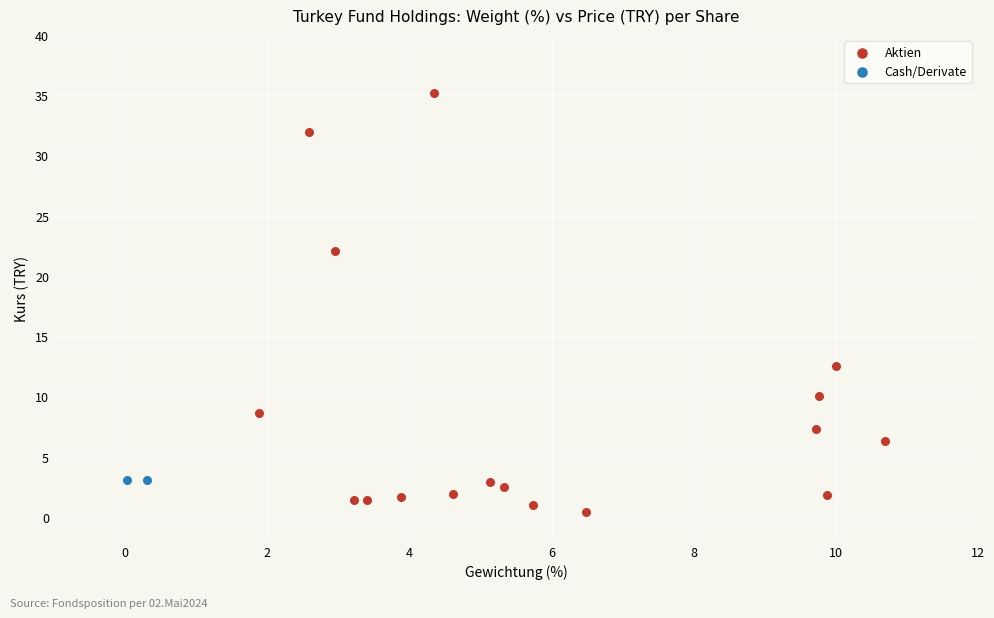

What are all the series names shown in the legend?

Aktien, Cash/Derivate